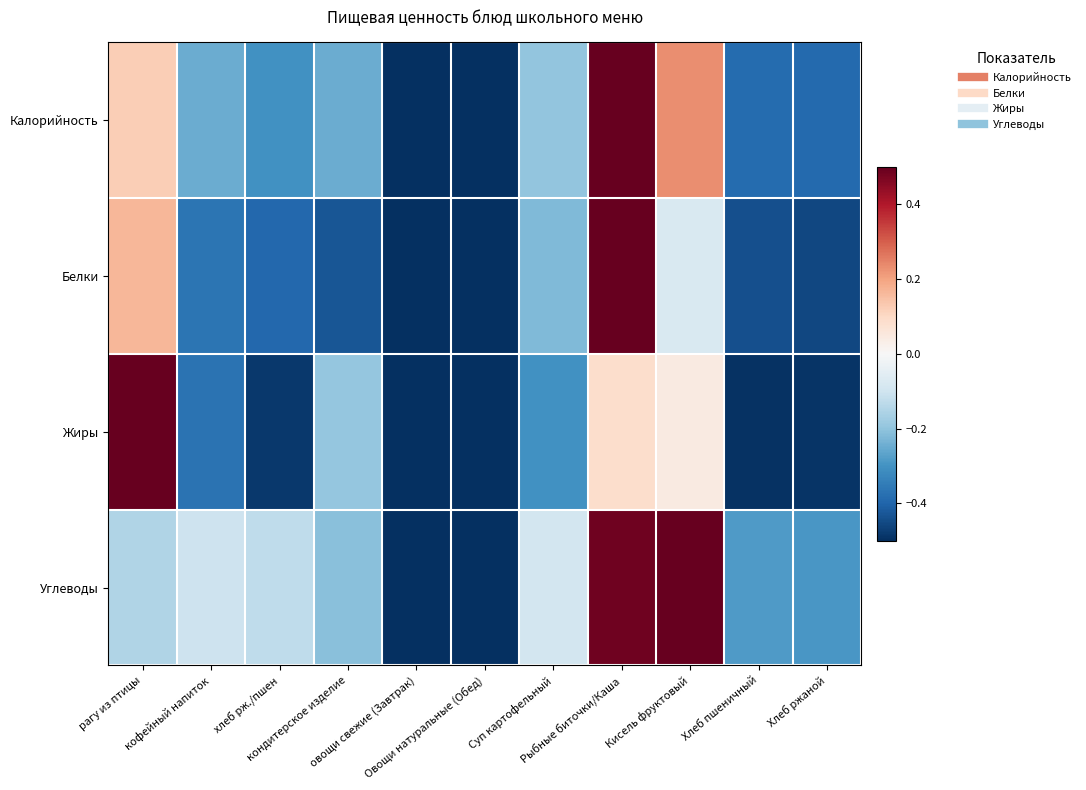

Count the number of categories in the chart.

11